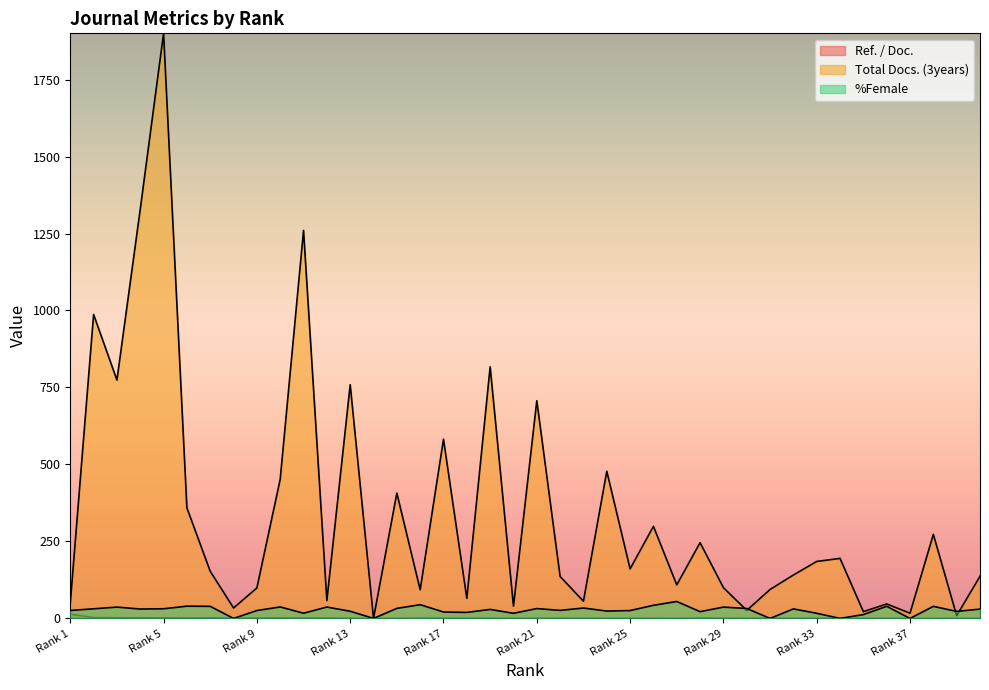

What is the average value of the Total Docs. (3years) series?

341.4